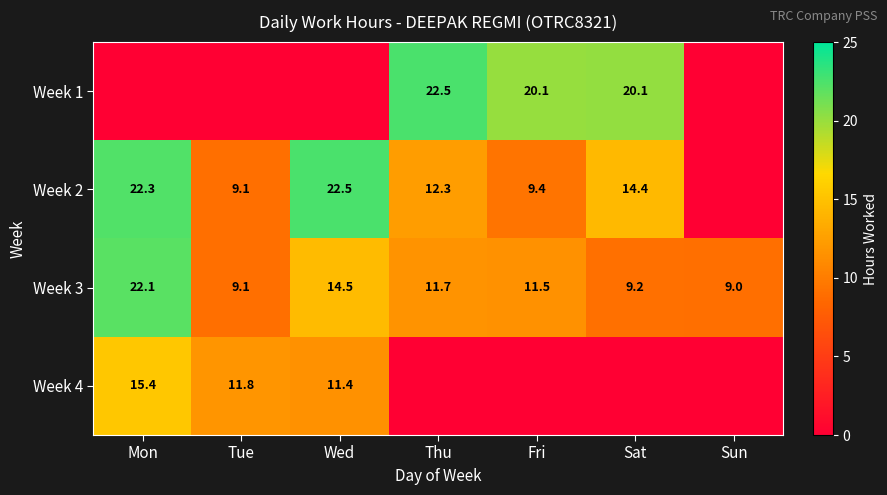

What is the approximate value of Week 3 at Tue?

9.1